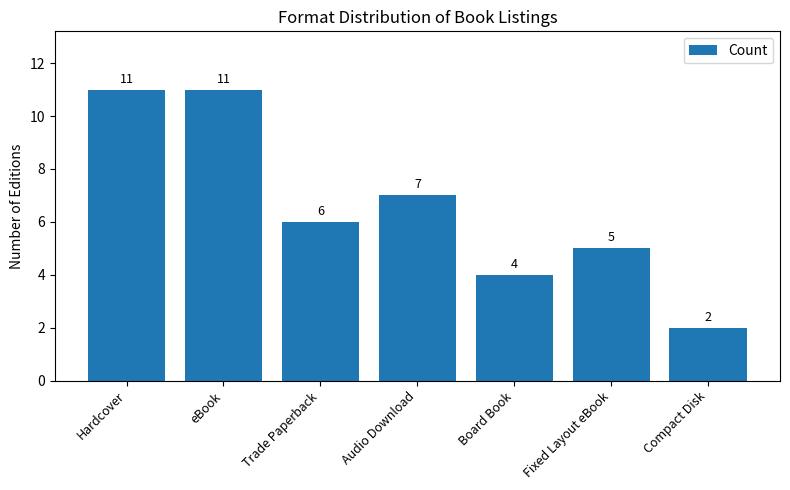

Approximately how many times larger is the value at Fixed Layout eBook compared to Hardcover?

0.5